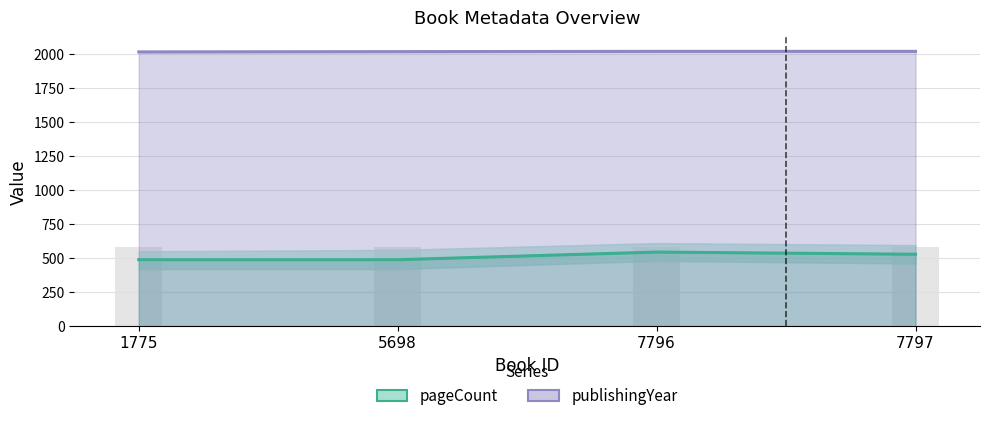

What is the minimum value shown in the chart?

488